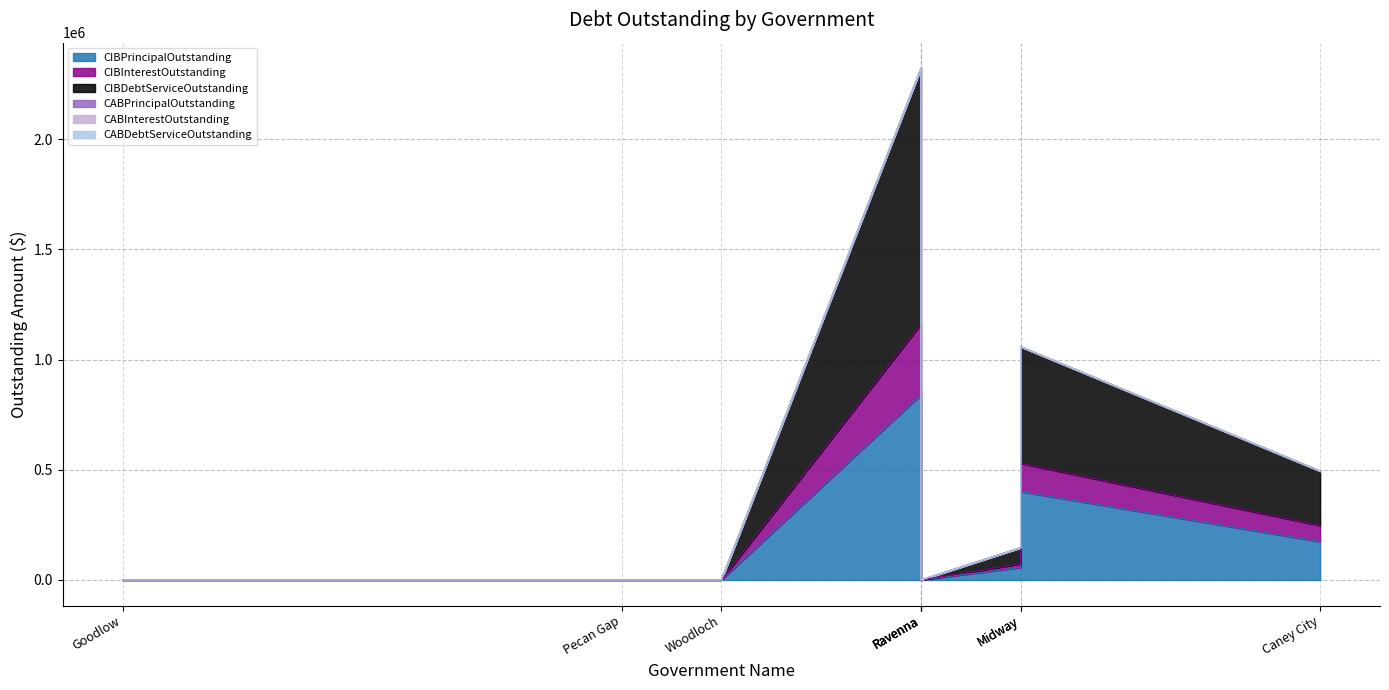

At Caney City, list the series in order from smallest to largest.

CABPrincipalOutstanding, CABInterestOutstanding, CABDebtServiceOutstanding, CIBInterestOutstanding, CIBPrincipalOutstanding, CIBDebtServiceOutstanding